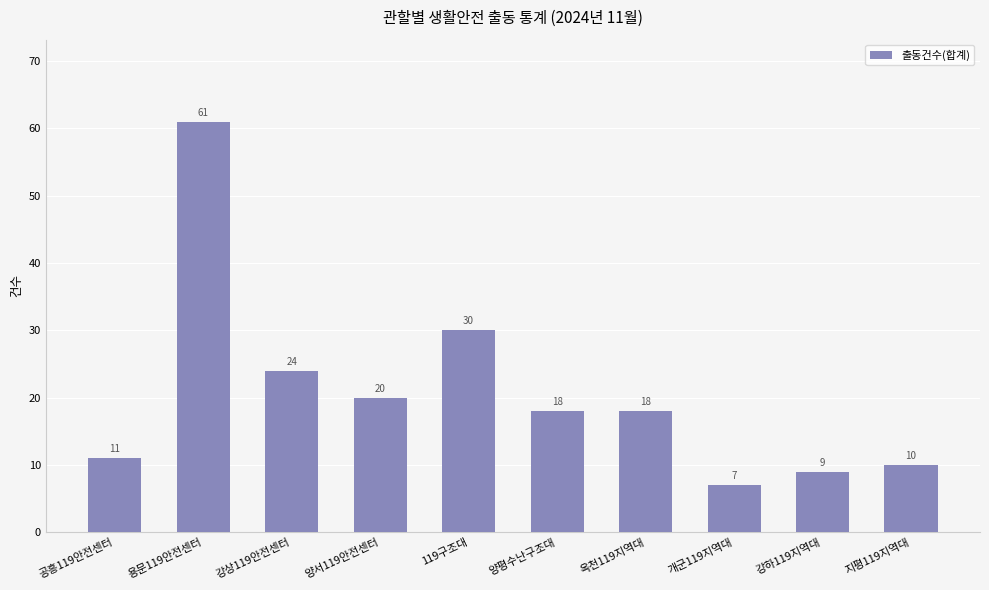

Reading left to right, what are all the values shown in this chart?

11	61	24	20	30	18	18	7	9	10